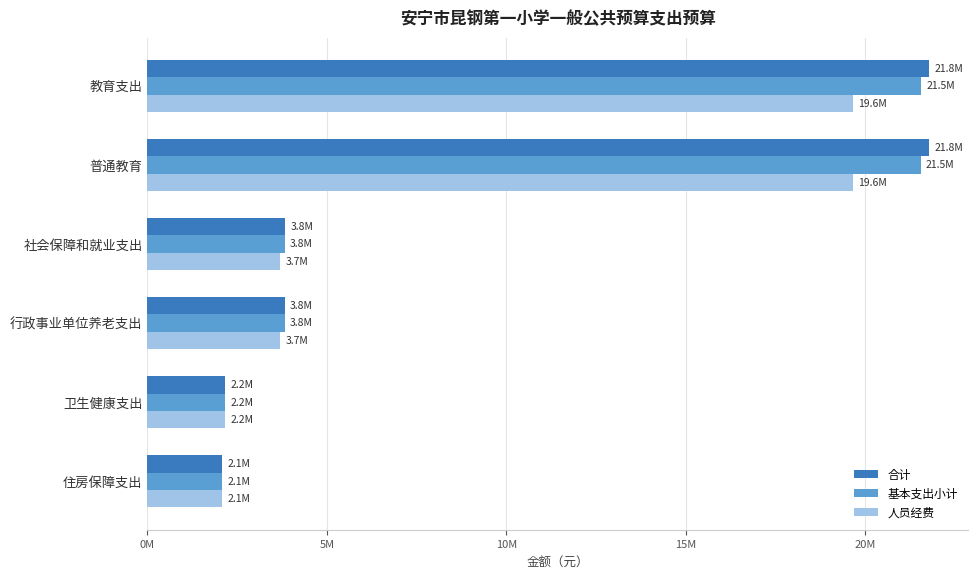

What are all the series names shown in the legend?

合计, 基本支出小计, 人员经费